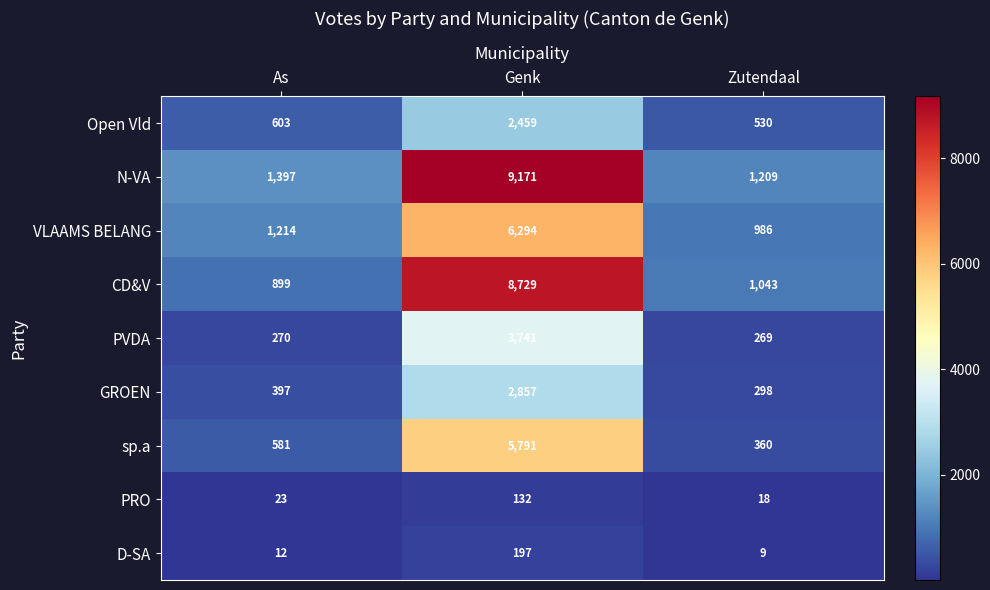

At how many categories does at least one series exceed 6119?

1